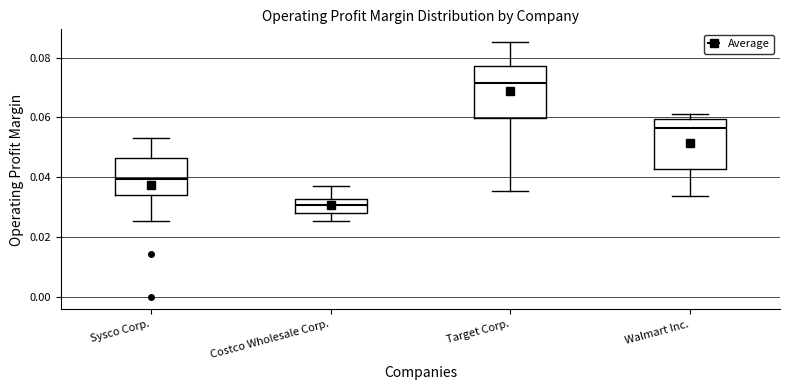

Reading left to right, transcribe this box plot: for each box, give where its median line is, the range the box spans, and where its two whiskers end, as read against the y-axis. The values are not printed on the chart, so give them approximately, as read against the axis.

Sysco Corp.: median 0.040, box 0.034 to 0.046, whiskers 0.026 to 0.054
Costco Wholesale Corp.: median 0.030, box 0.028 to 0.032, whiskers 0.026 to 0.038
Target Corp.: median 0.072, box 0.060 to 0.078, whiskers 0.036 to 0.086
Walmart Inc.: median 0.056, box 0.042 to 0.060, whiskers 0.034 to 0.062